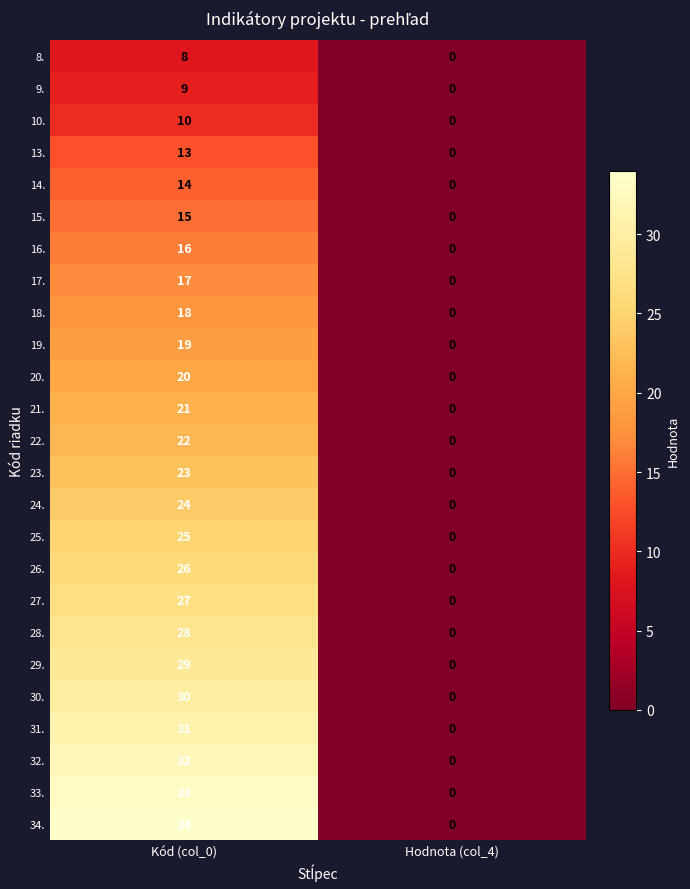

Which series has the widest spread of values?

34.